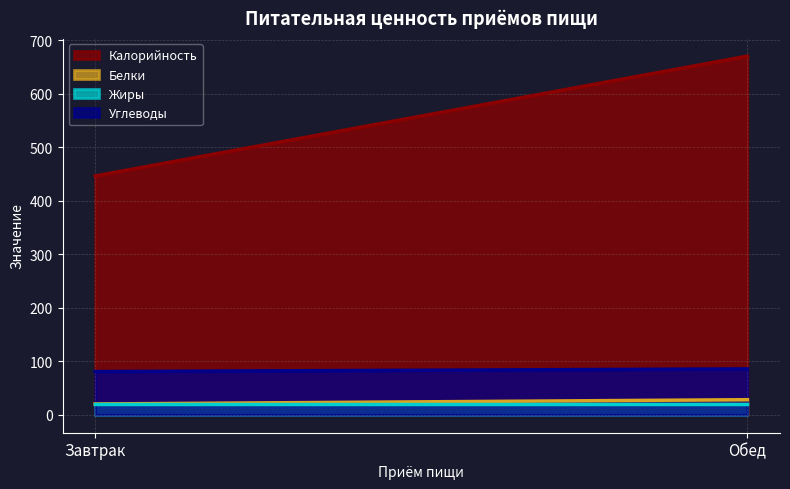

Which category has the highest value in the Жиры series?

Завтрак